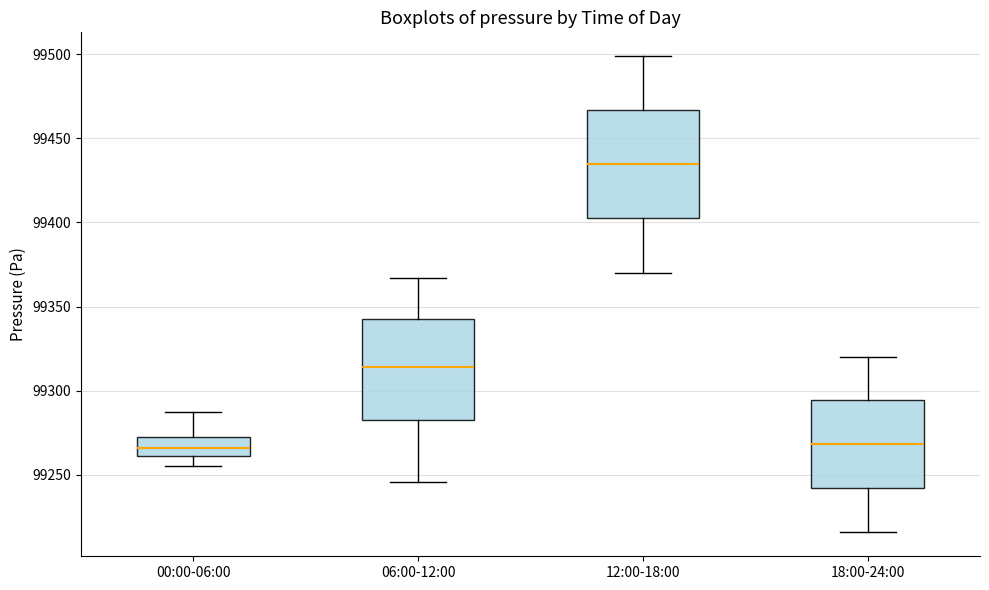

Reading left to right, transcribe this box plot: for each box, give where its median line is, the range the box spans, and where its two whiskers end, as read against the y-axis. The values are not printed on the chart, so give them approximately, as read against the axis.

00:00-06:00: median 99265, box 99260 to 99270, whiskers 99255 to 99290
06:00-12:00: median 99315, box 99285 to 99345, whiskers 99245 to 99365
12:00-18:00: median 99435, box 99400 to 99465, whiskers 99370 to 99500
18:00-24:00: median 99270, box 99240 to 99295, whiskers 99215 to 99320